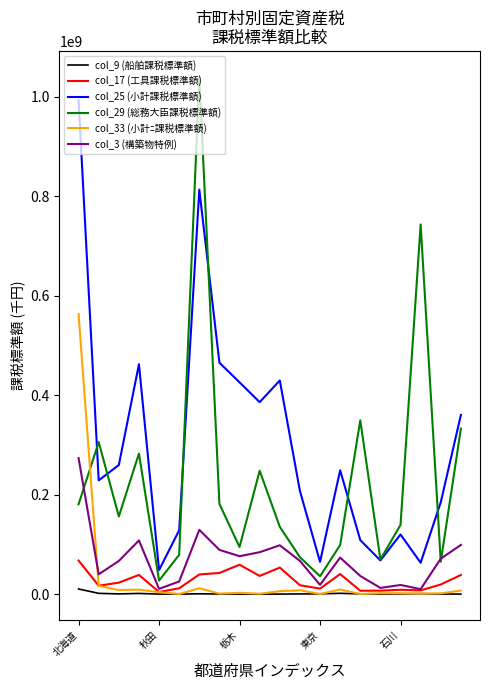

Which series has the largest total across all categories?

col_25 (小計課税標準額)